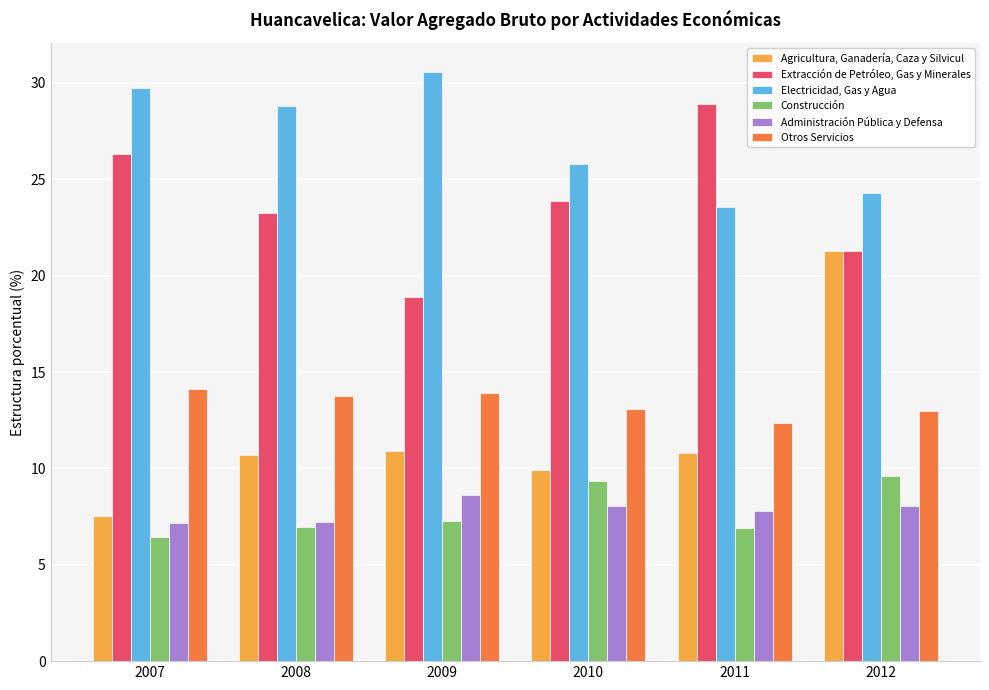

What is the sum of the Construcción values at 2011 and 2009?

14.2